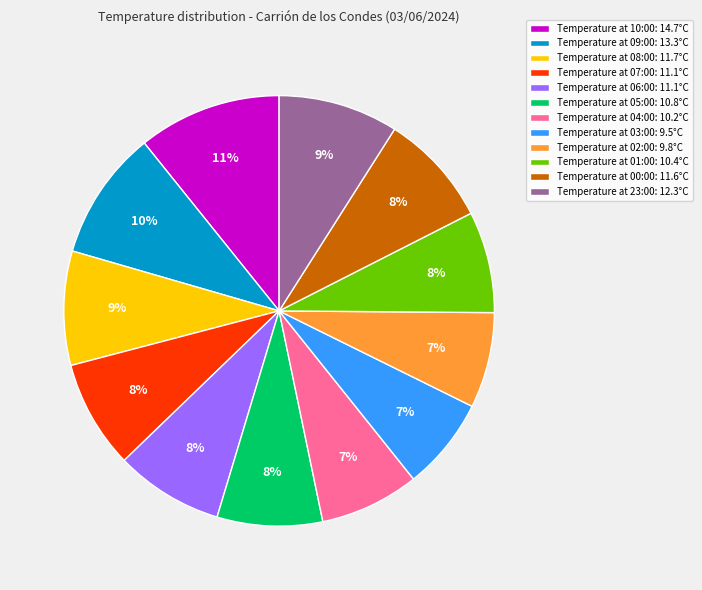

Count the number of slices in the pie.

12